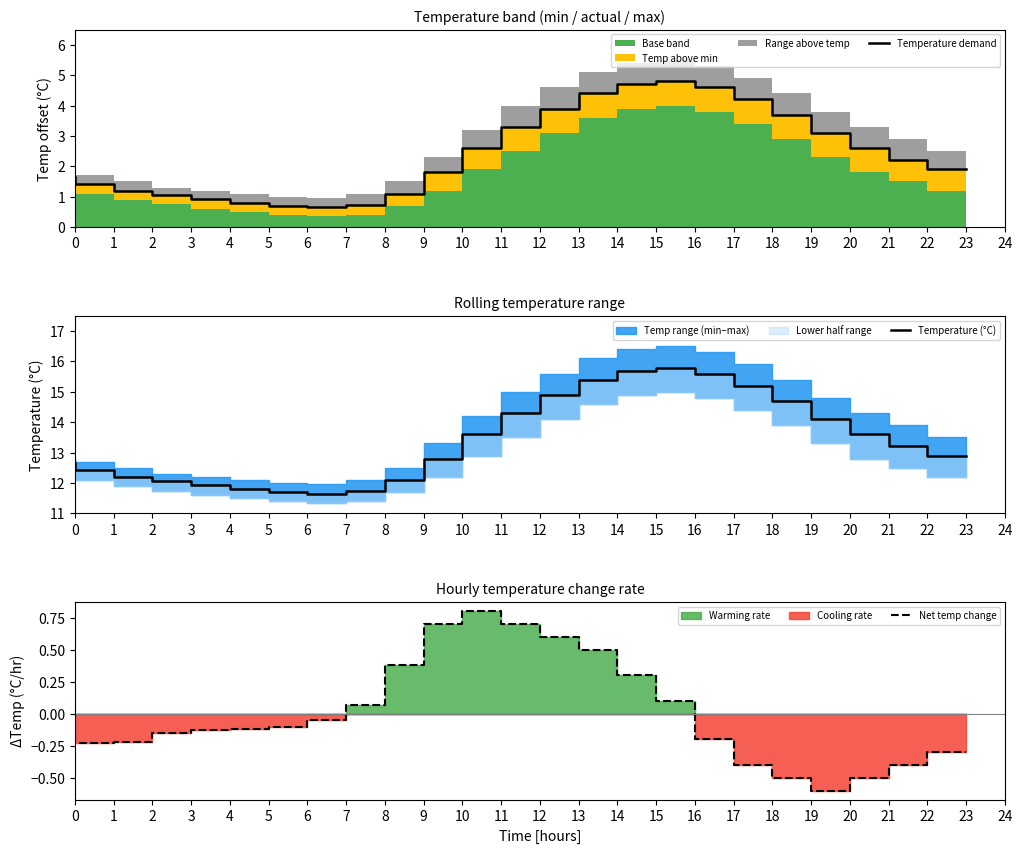

List the series in order of their peak value, lowest first.

Net temp change, Temperature demand, Temperature (°C)